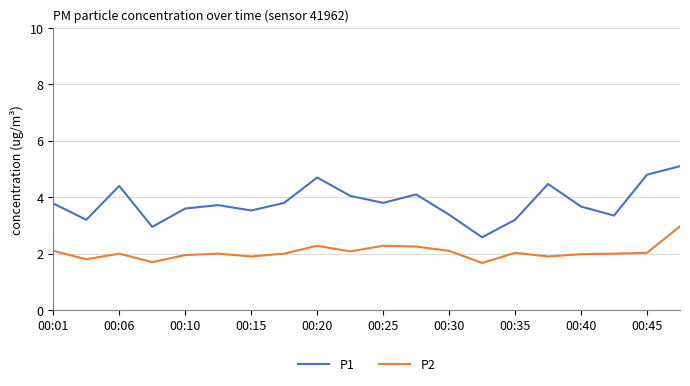

Which series has the widest spread of values?

P1